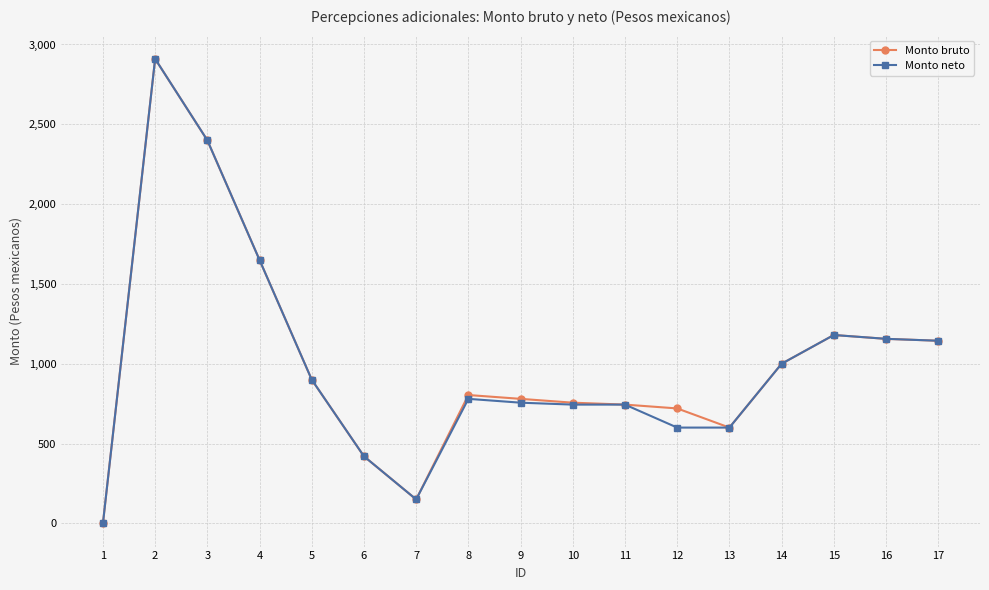

Is the value of Monto neto at 10 greater than the value of Monto bruto at 5?

No